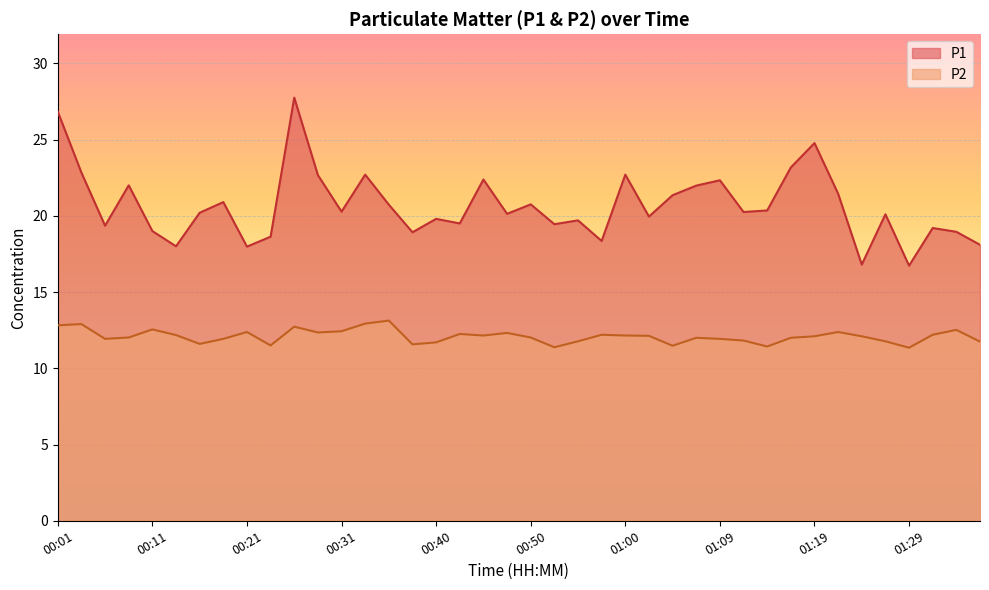

Rank the series at 00:48 from highest to lowest value.

P1, P2